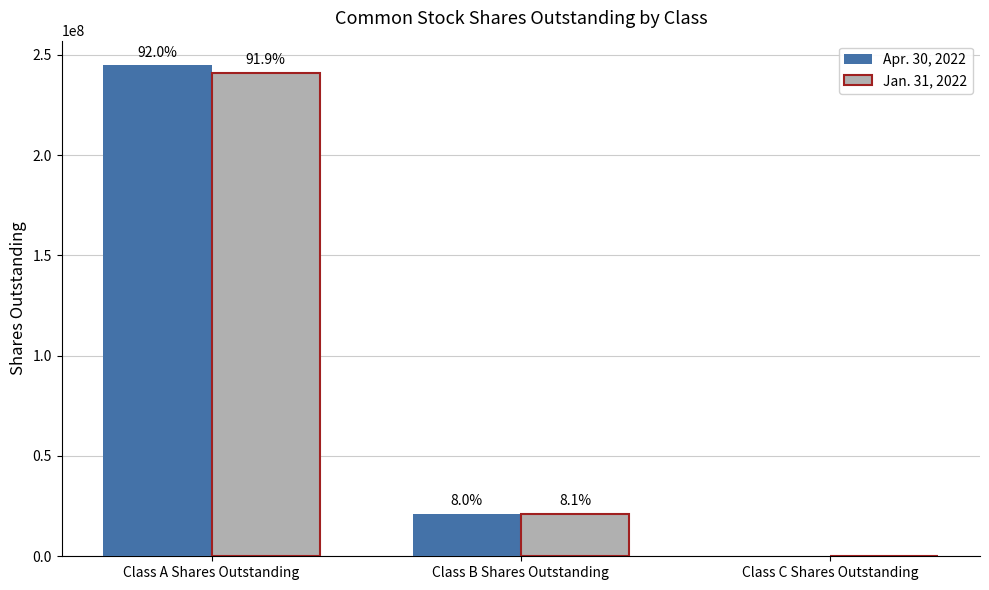

Does the chart contain stacked bars?

No